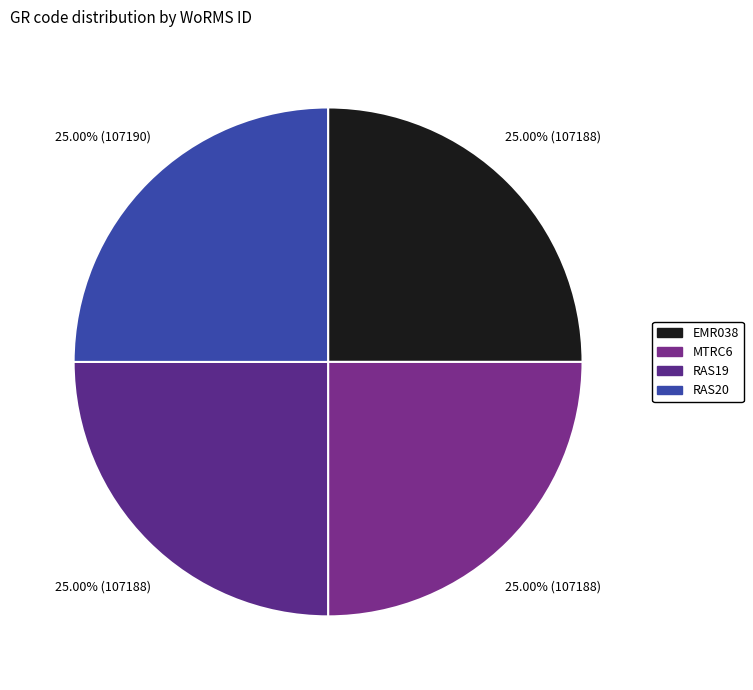

To the nearest percent, what is the average slice percentage?

25%